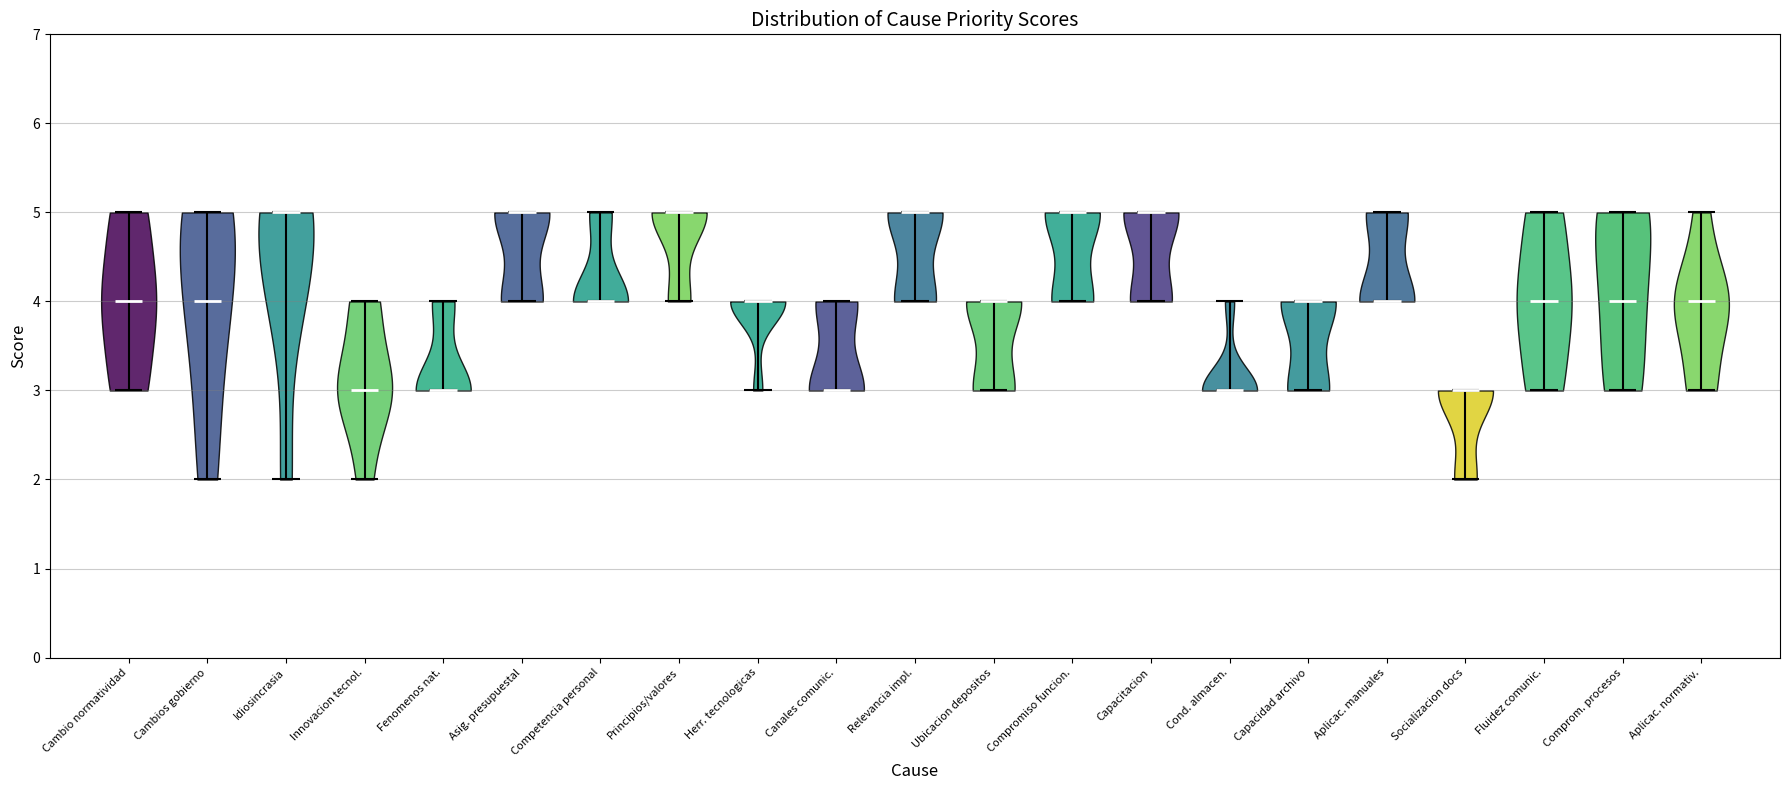

Reading left to right, read every violin against the y-axis: where its median line is, and the lowest and highest points it reaches. The values are not printed on the chart, so give them approximately, as read against the axis.

Cambio normatividad: median line 4, lowest point 3, highest point 5
Cambios gobierno: median line 4, lowest point 2, highest point 5
Idiosincrasia: median line 5, lowest point 2, highest point 5
Innovacion tecnol.: median line 3, lowest point 2, highest point 4
Fenomenos nat.: median line 3, lowest point 3, highest point 4
Asig. presupuestal: median line 5, lowest point 4, highest point 5
Competencia personal: median line 4, lowest point 4, highest point 5
Principios/valores: median line 5, lowest point 4, highest point 5
Herr. tecnologicas: median line 4, lowest point 3, highest point 4
Canales comunic.: median line 3, lowest point 3, highest point 4
Relevancia impl.: median line 5, lowest point 4, highest point 5
Ubicacion depositos: median line 4, lowest point 3, highest point 4
Compromiso funcion.: median line 5, lowest point 4, highest point 5
Capacitacion: median line 5, lowest point 4, highest point 5
Cond. almacen.: median line 3, lowest point 3, highest point 4
Capacidad archivo: median line 4, lowest point 3, highest point 4
Aplicac. manuales: median line 4, lowest point 4, highest point 5
Socializacion docs: median line 3, lowest point 2, highest point 3
Fluidez comunic.: median line 4, lowest point 3, highest point 5
Comprom. procesos: median line 4, lowest point 3, highest point 5
Aplicac. normativ.: median line 4, lowest point 3, highest point 5